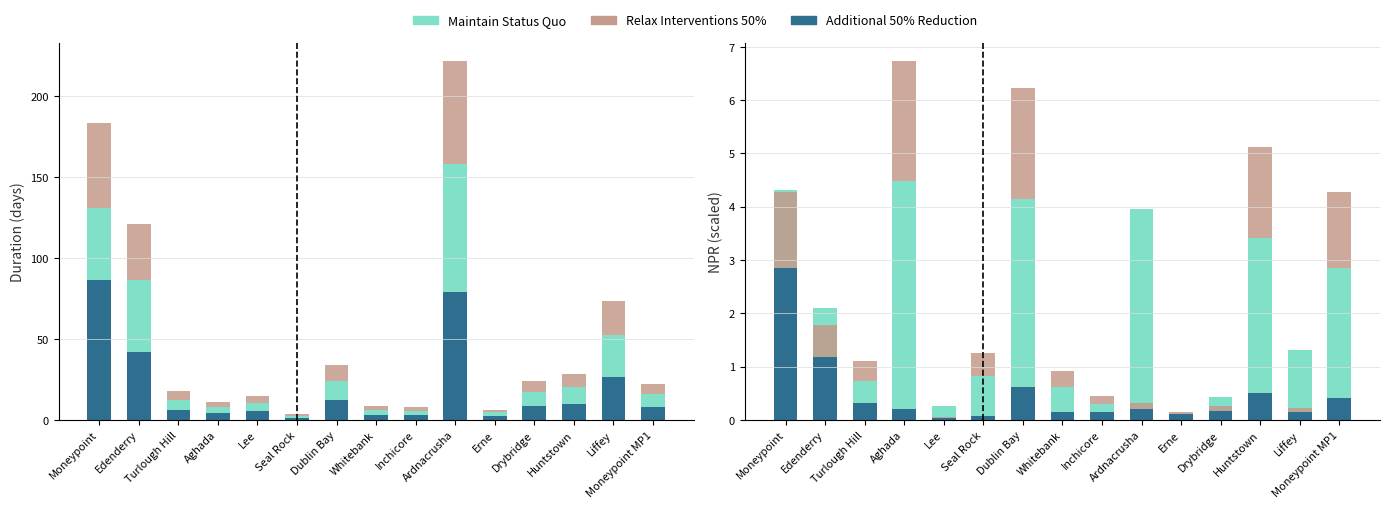

What value does the Maintain Status Quo series have at Huntstown?

2.9